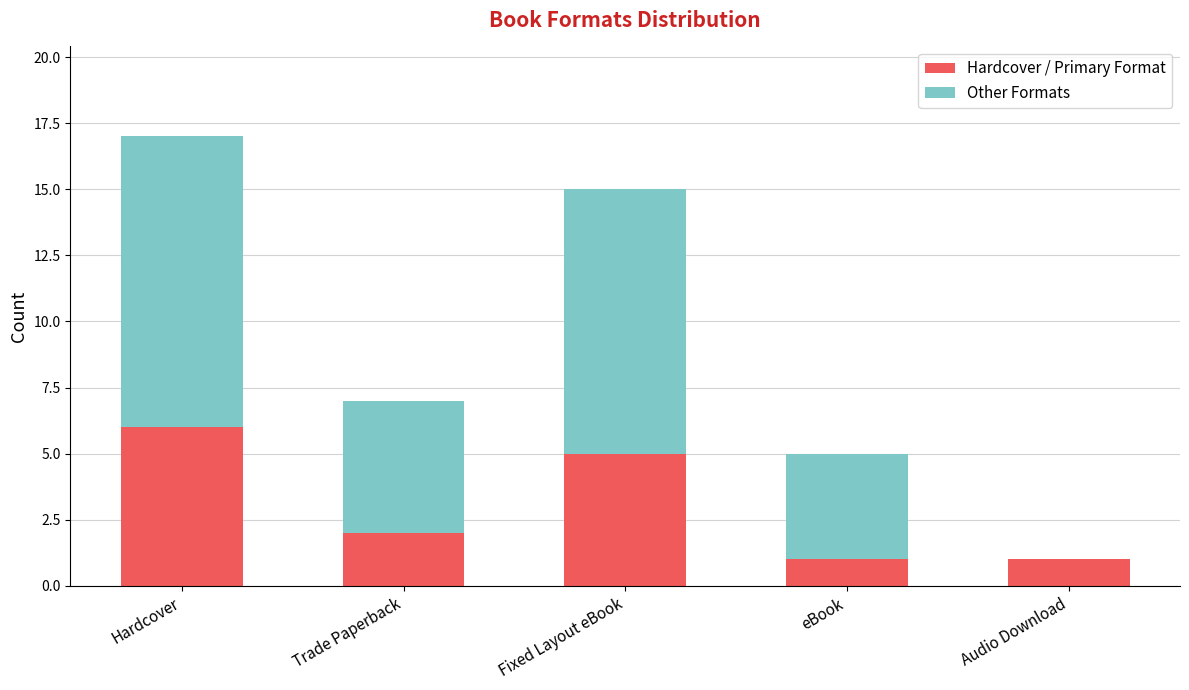

Does the chart contain stacked bars?

Yes